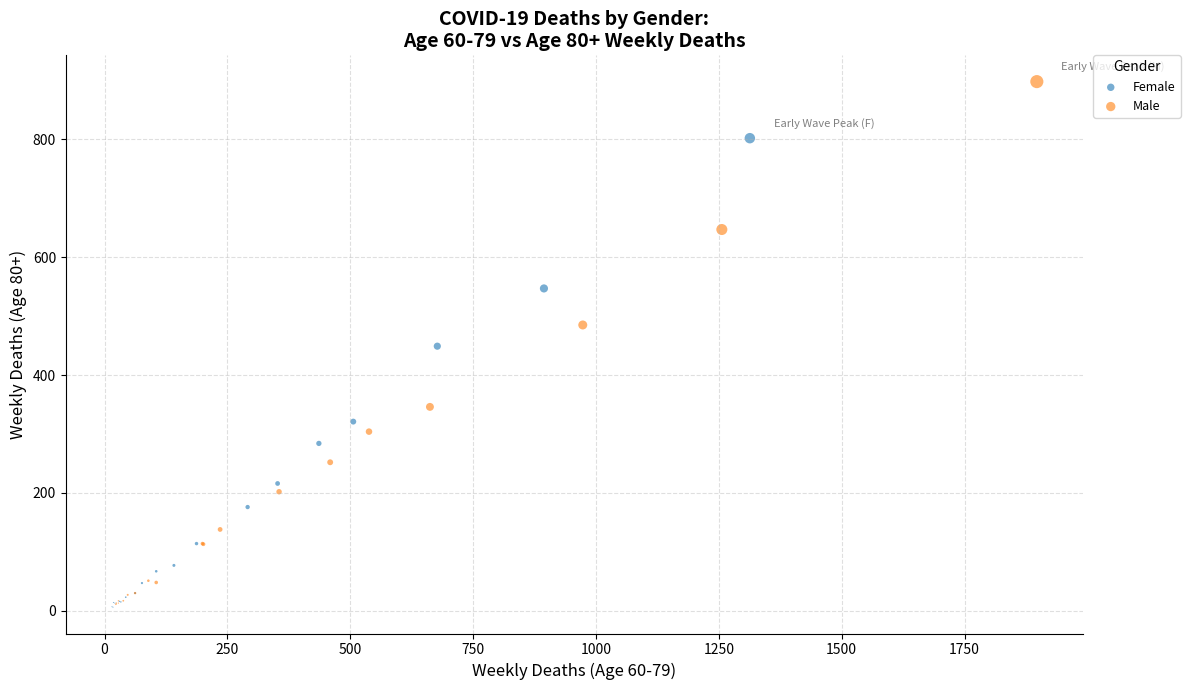

Which series has the largest Y range (max minus min)?

Male